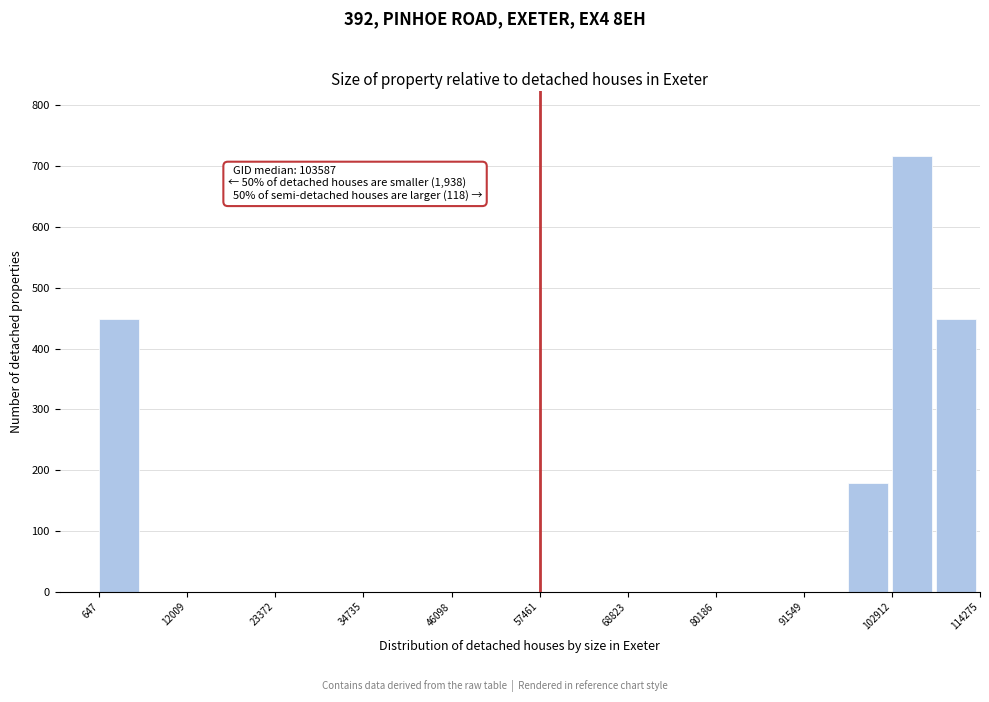

Around what value on the x-axis is the tallest bar? Give the approximate position of its centre, as read against the axis.

106000